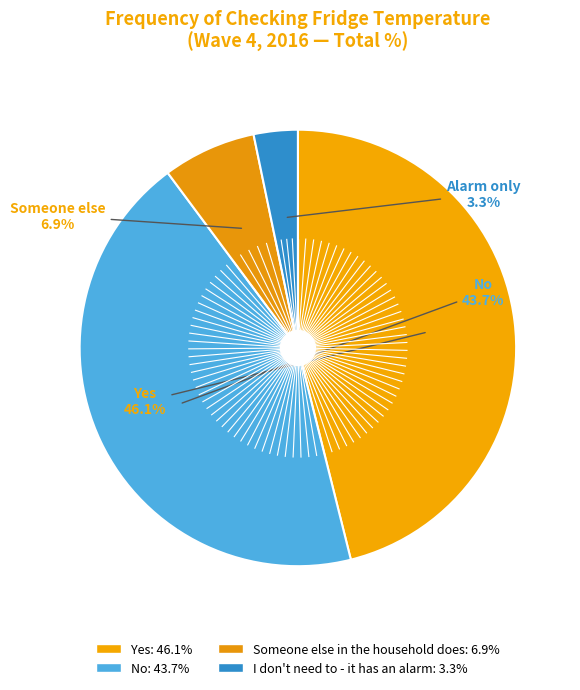

What percentage is NOT represented by No?

56.3%